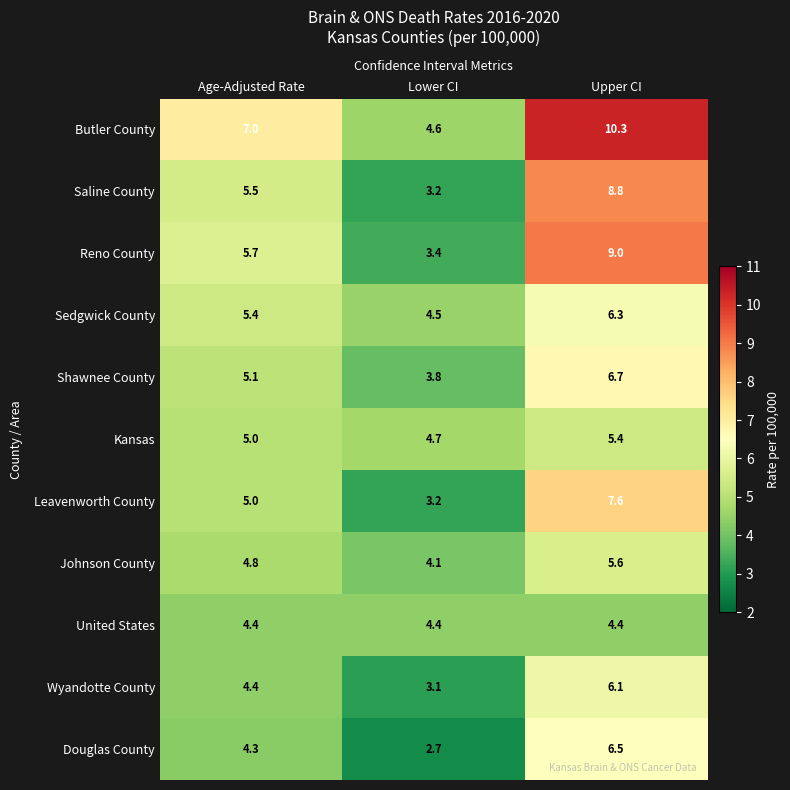

Is it true that Reno County equals 9.0 at Upper CI?

True